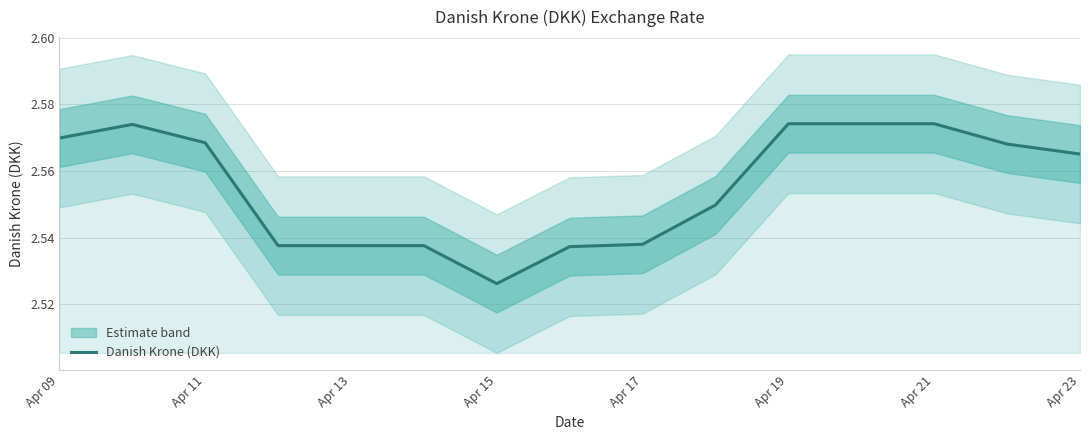

How many data points does each series have?

15